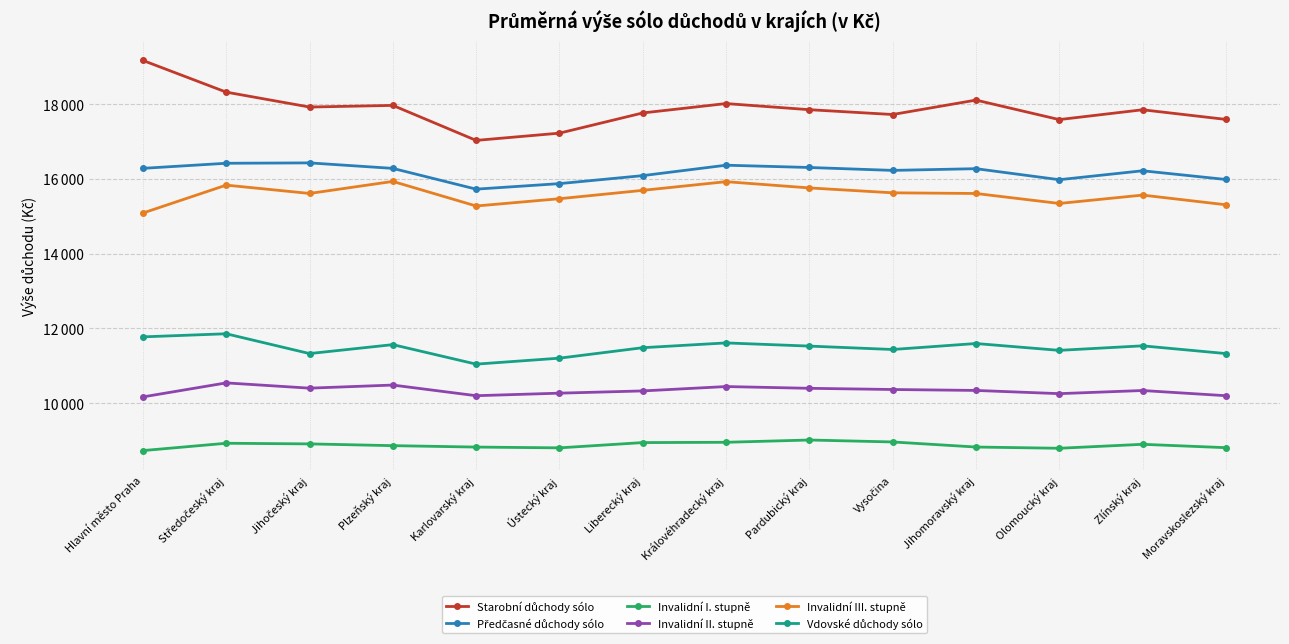

True or false: Vdovské důchody sólo has more than 0 points higher than both neighbors.

True